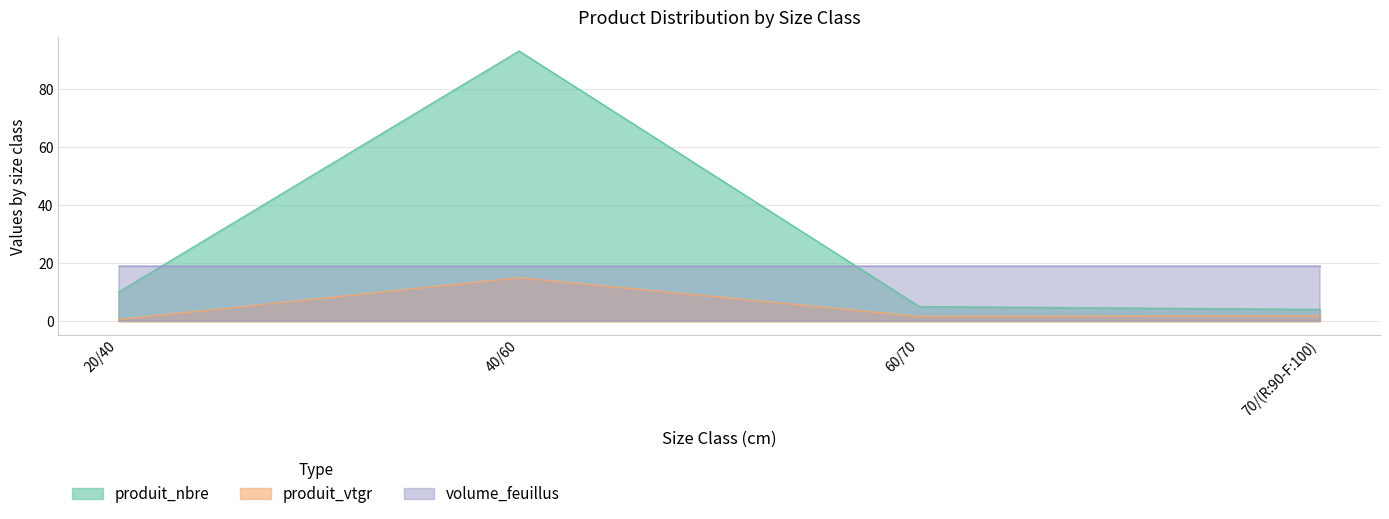

Which series has the largest range (max minus min)?

produit_nbre